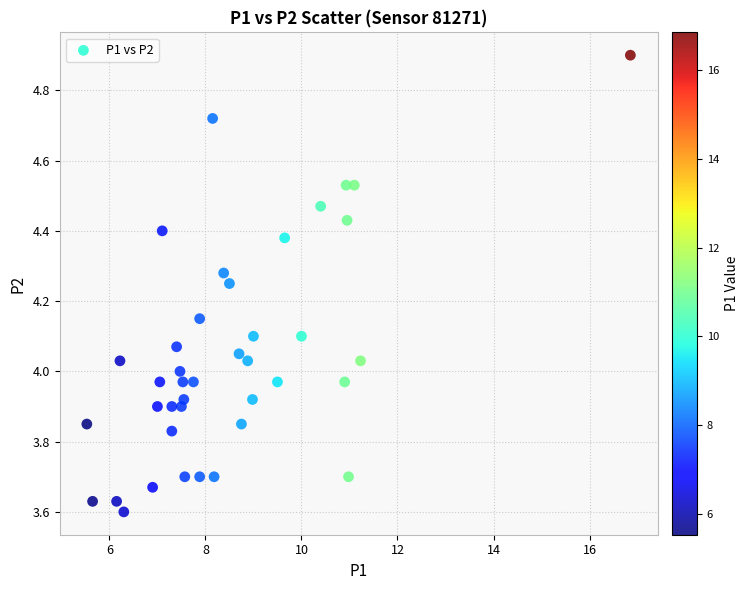

What is the range of Y values (max minus min)?

1.3